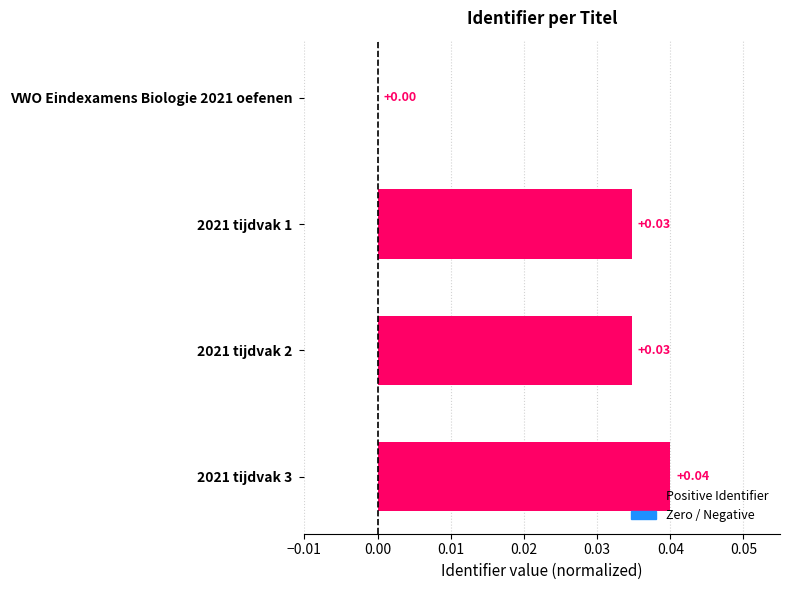

Between 2021 tijdvak 2 and VWO Eindexamens Biologie 2021 oefenen, which is larger?

2021 tijdvak 2